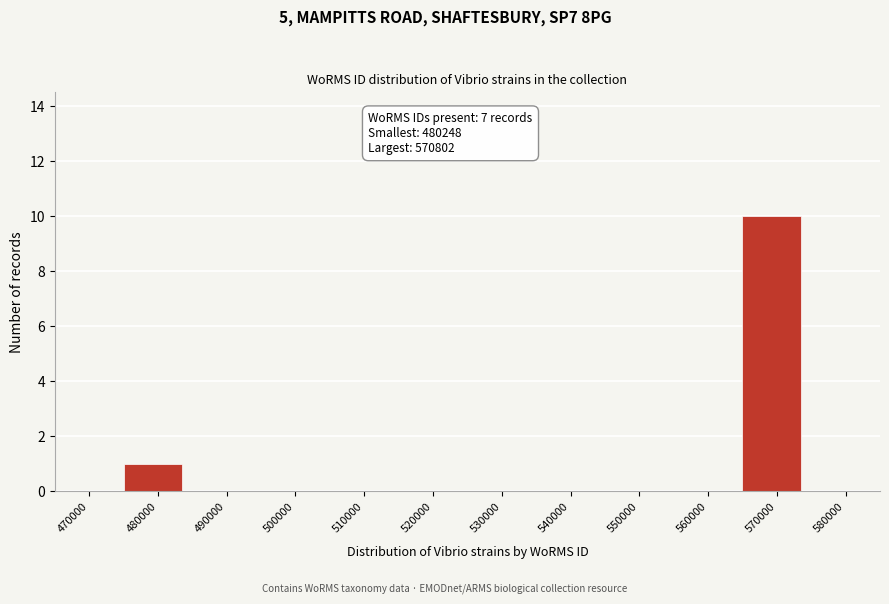

Reading right to left, transcribe all the data shown in this chart.

580000=0	570000=10	560000=0	550000=0	540000=0	530000=0	520000=0	510000=0	500000=0	490000=0	480000=1	470000=0